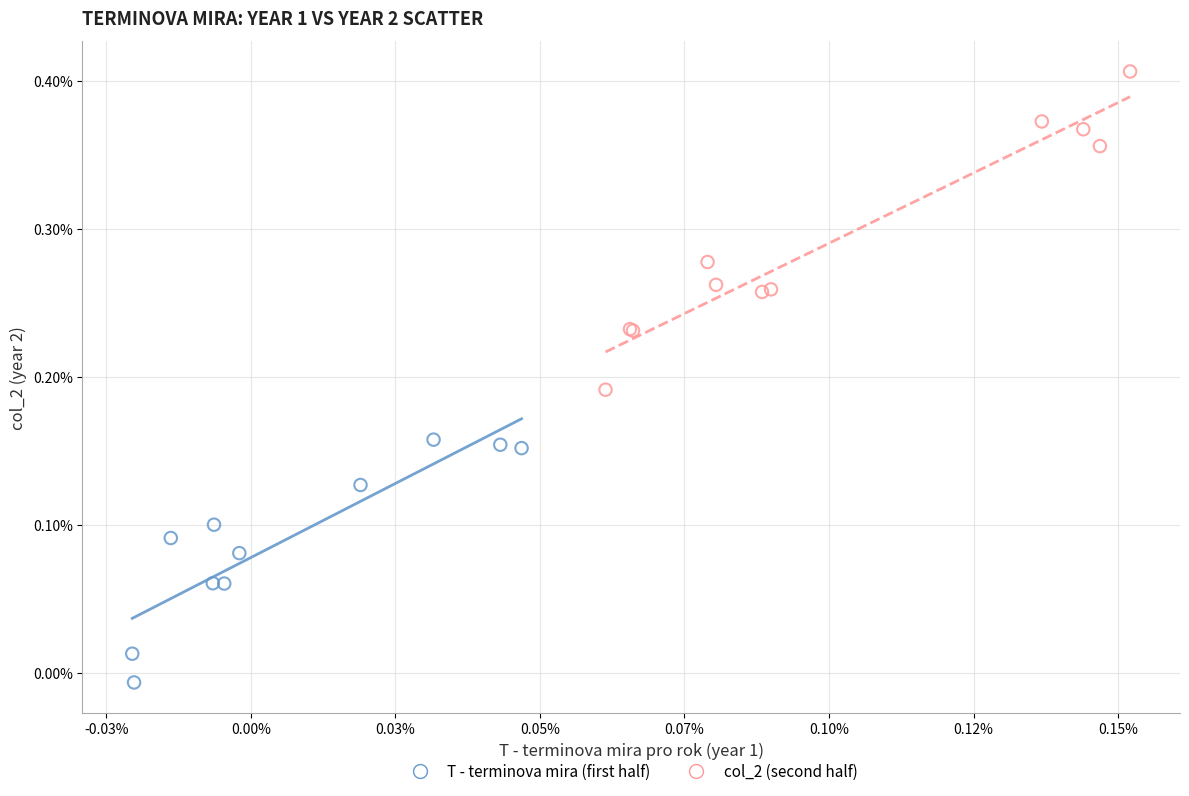

What are all the series names shown in the legend?

T - terminova mira (first half), col_2 (second half)